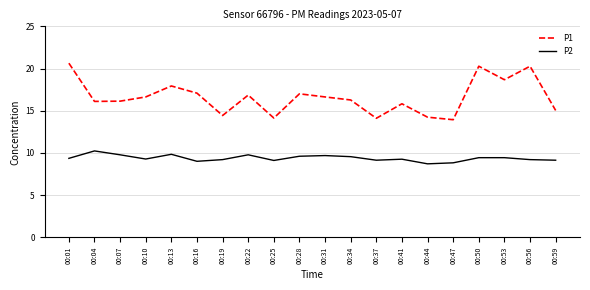

True or false: P1 and P2 intersect in this chart.

False